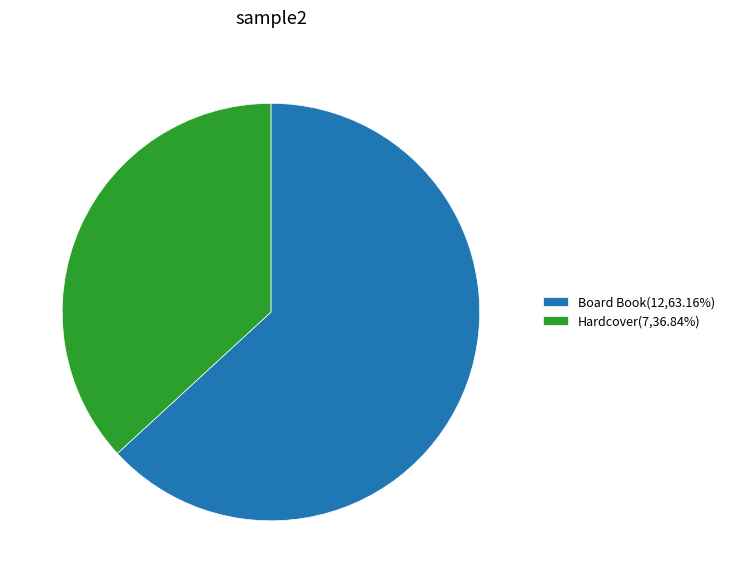

What is the ratio of the value at Board Book(12,63.16%) to the value at Hardcover(7,36.84%)?

1.7